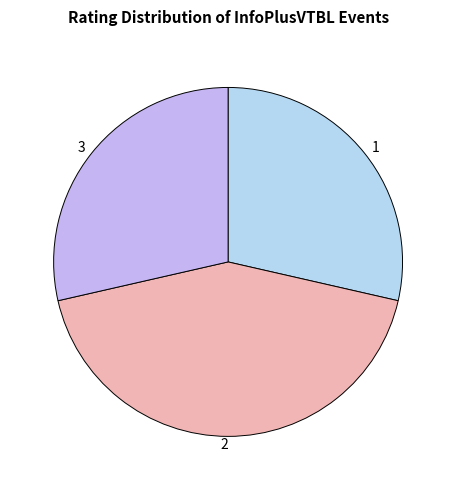

Does 1 represent more than half of the total?

No